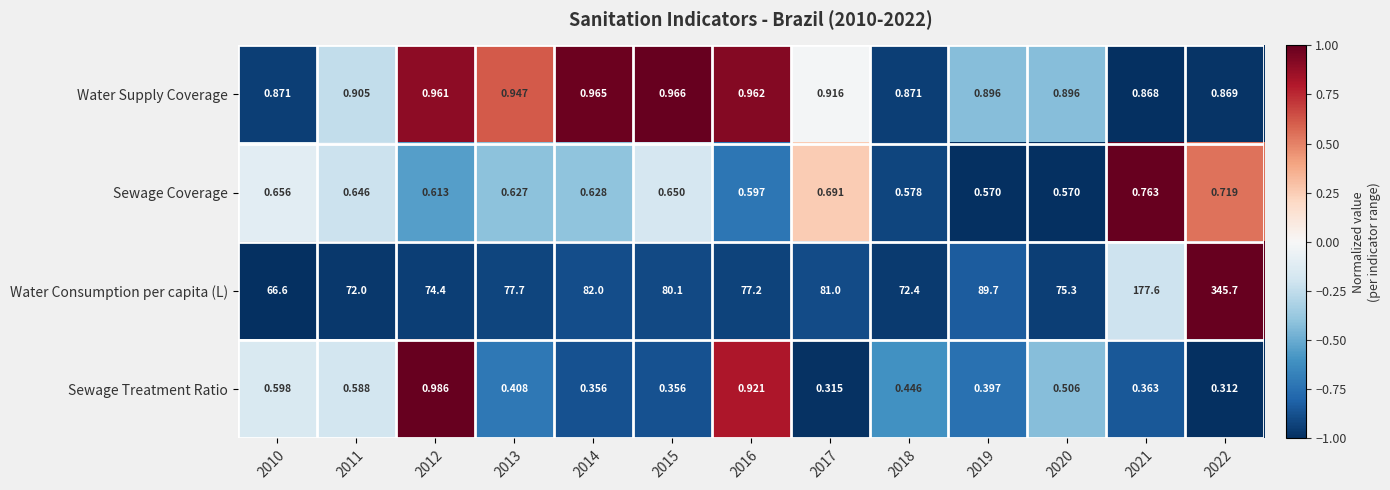

Which series has the largest total across all categories?

Water Consumption per capita (L)